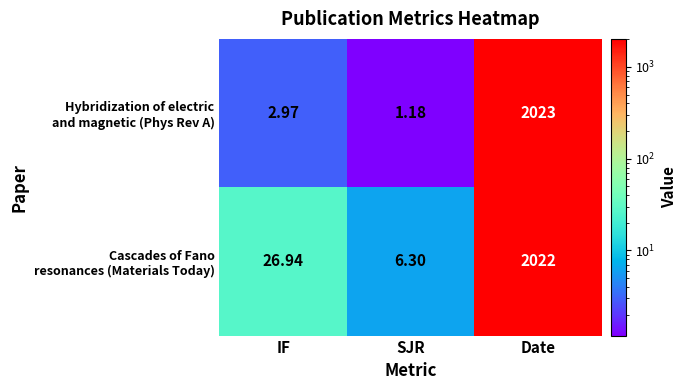

What is the greatest value displayed?

2023.0